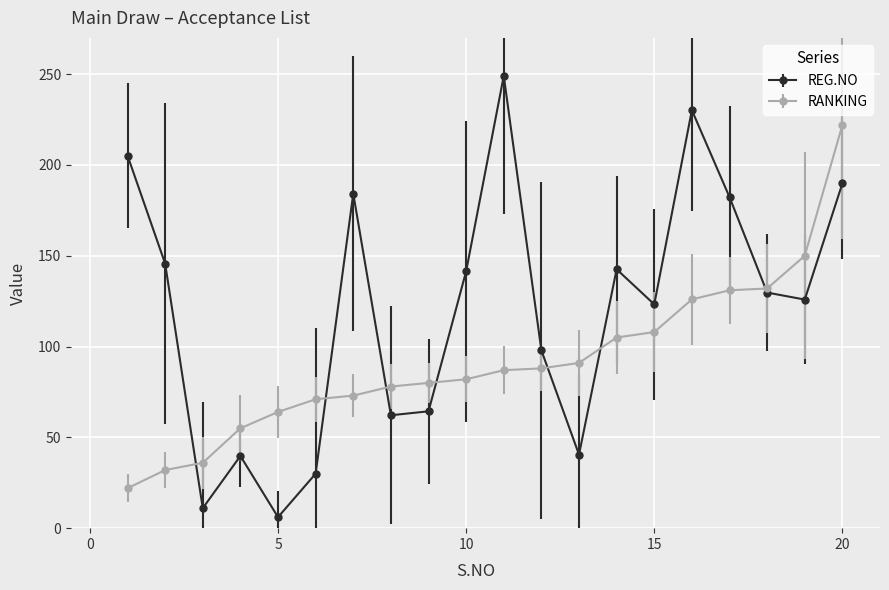

What is the minimum value for RANKING?

22.0